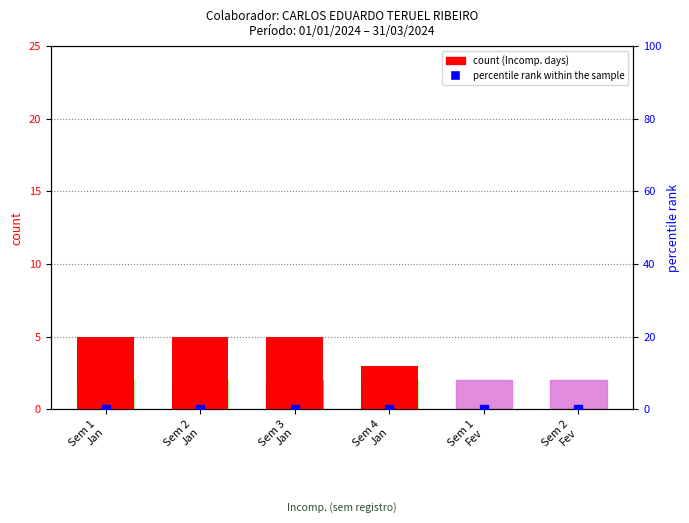

Which series reaches the maximum Y coordinate?

count